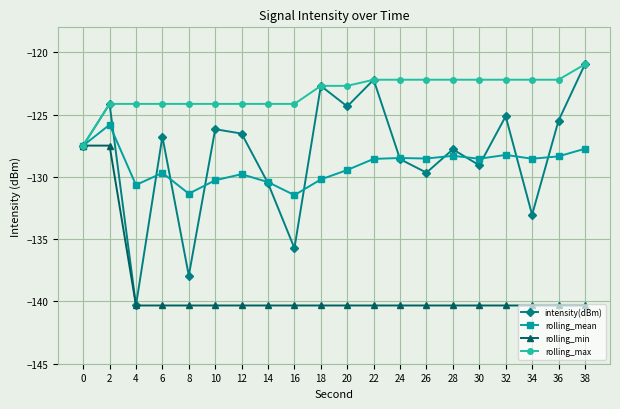

Which series has the largest range (max minus min)?

intensity(dBm)